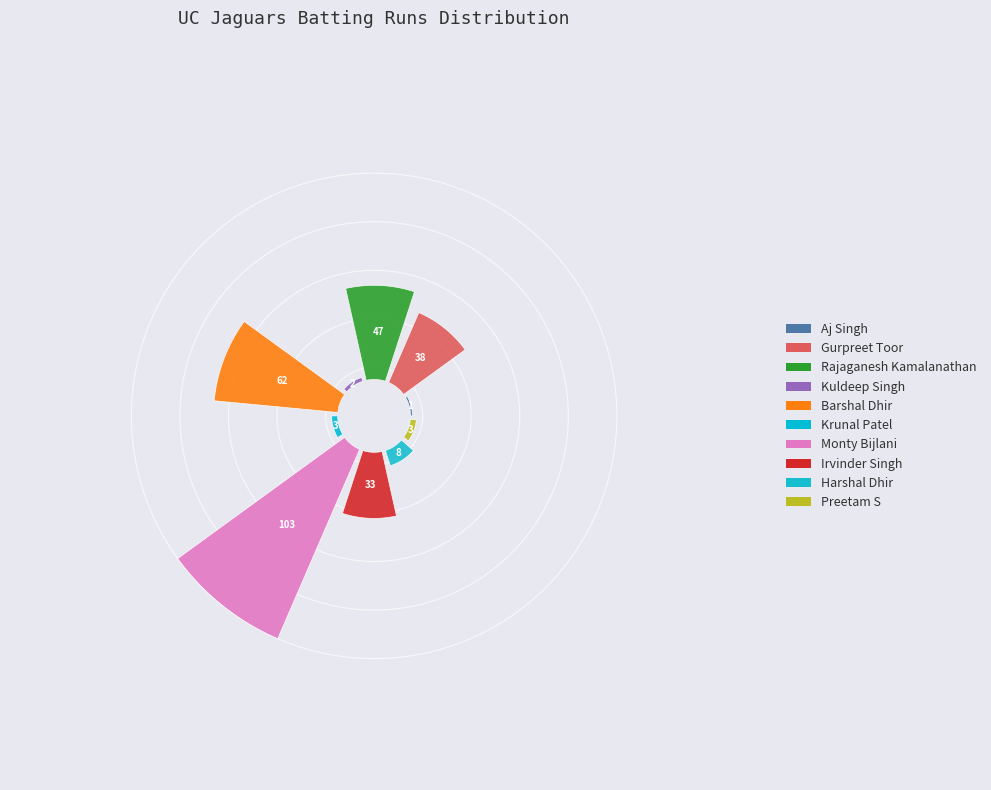

What is the change in value from Aj Singh to Rajaganesh Kamalanathan?

+46